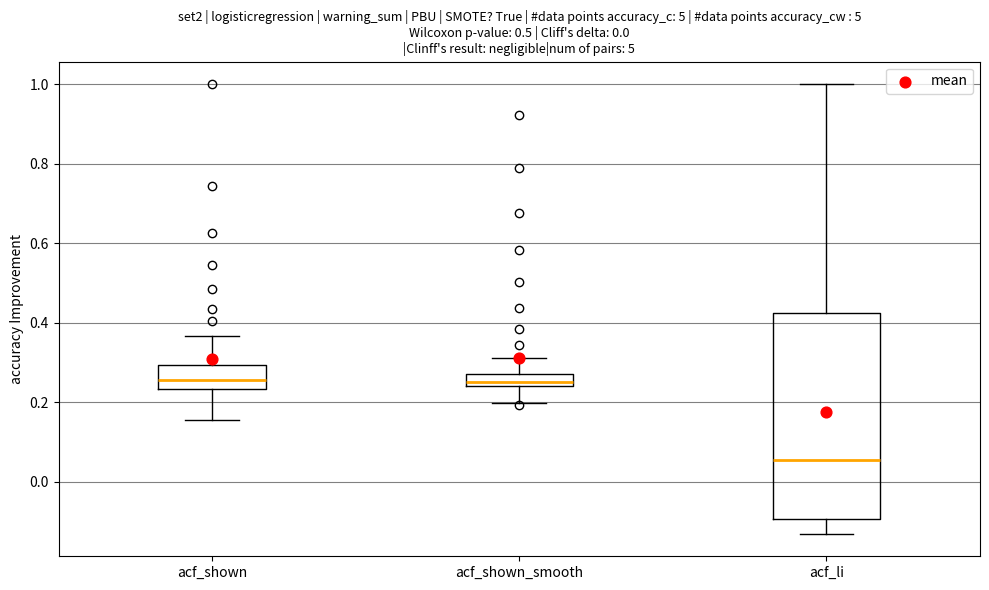

Reading left to right, read every box against the y-axis: the position of its median line, the range the box covers, and the ends of its whiskers. The values are not printed on the chart, so give them approximately, as read against the axis.

acf_shown: median 0.26, box 0.24 to 0.30, whiskers 0.16 to 0.36
acf_shown_smooth: median 0.26, box 0.24 to 0.28, whiskers 0.20 to 0.32
acf_li: median 0.06, box -0.10 to 0.42, whiskers -0.14 to 1.00